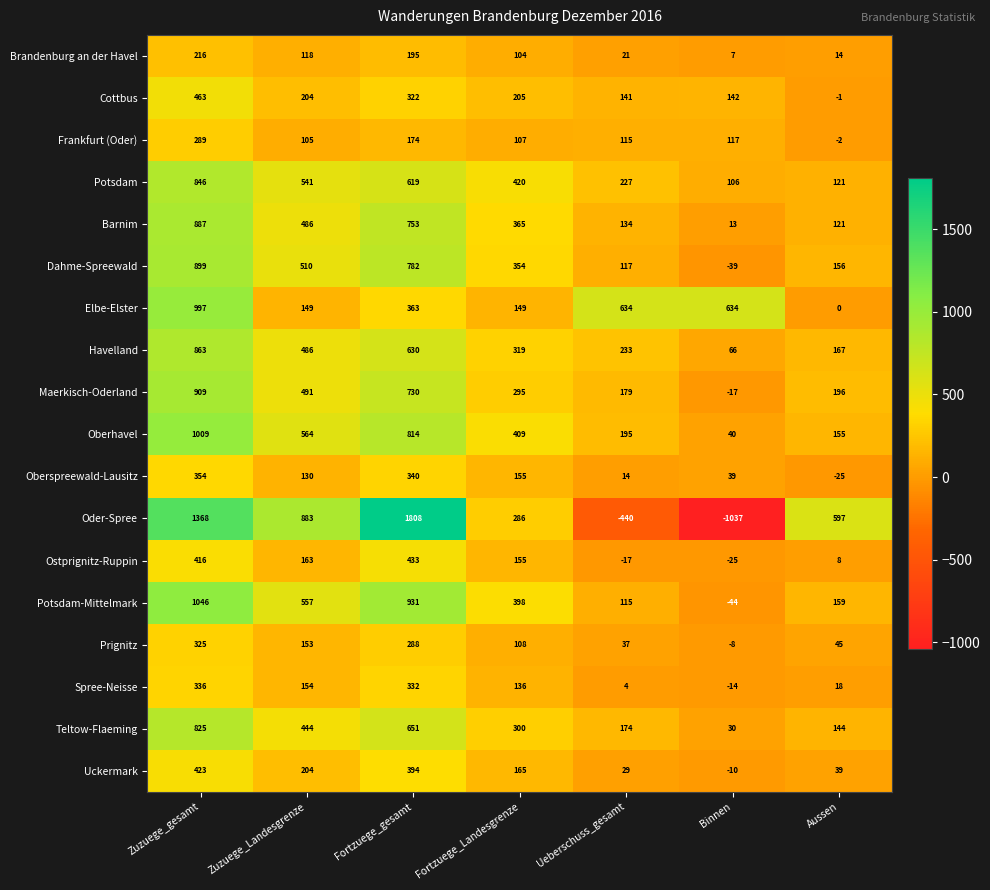

What is the difference between the maximum and minimum values in the Uckermark series?

433